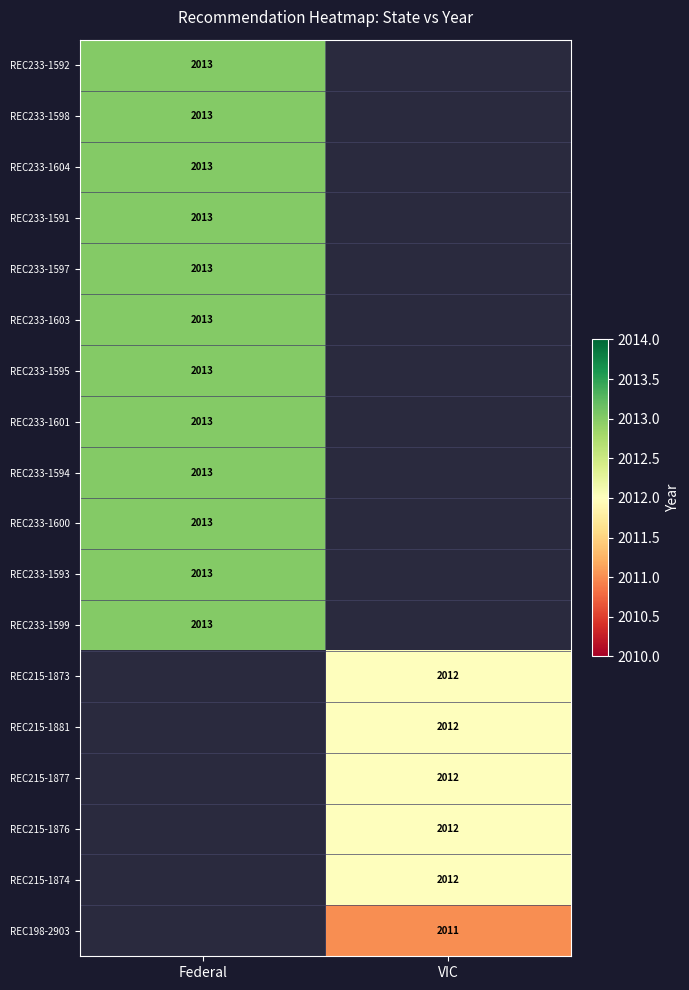

The REC233-1600 series shows 2013 at Federal. True or false?

True